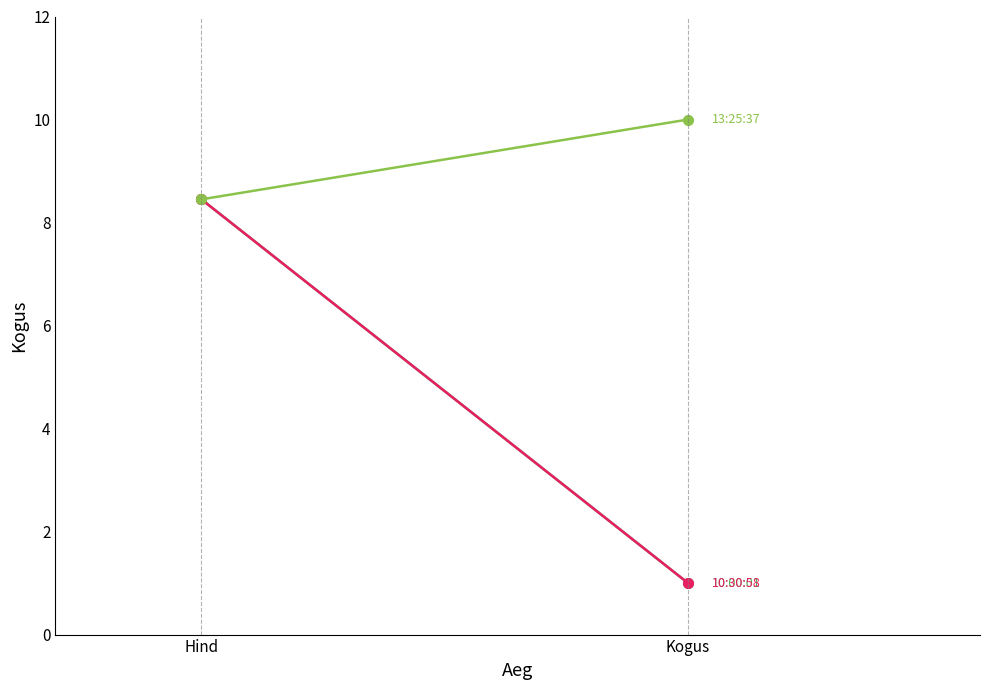

Reading left to right, transcribe all the data shown in this chart.

10:00:01: 8.4	1.0
10:30:58: 8.4	1.0
13:25:37: 8.4	10.0